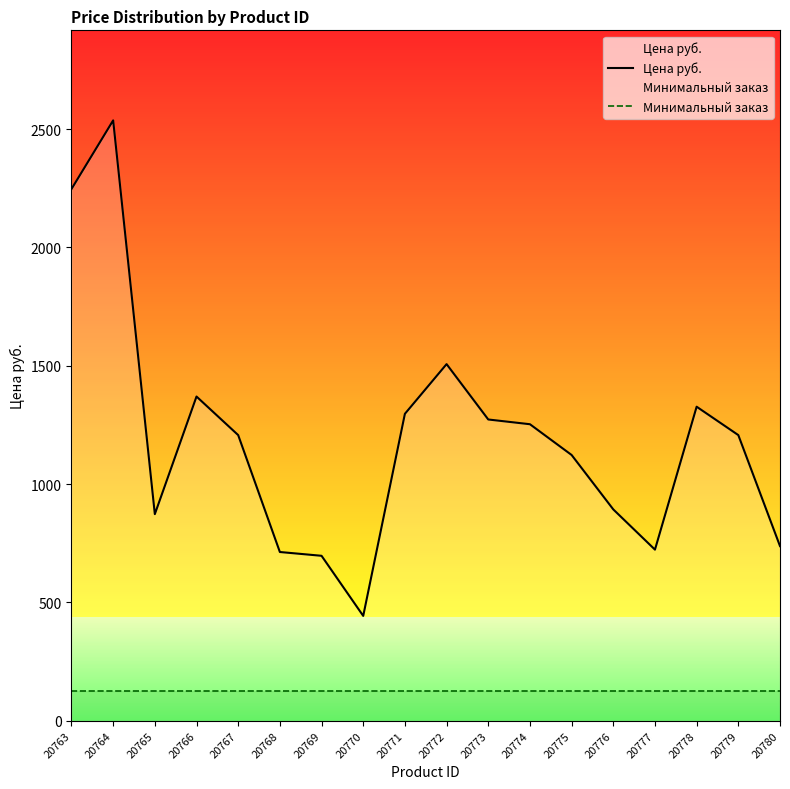

At how many categories does at least one series exceed 260?

18